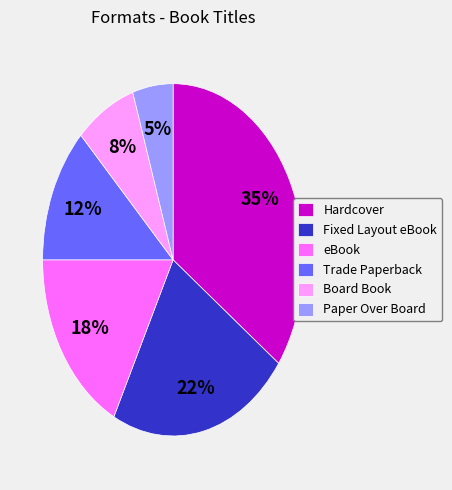

To the nearest percent, what is the difference between the Trade Paperback and Fixed Layout eBook slice percentages?

10%